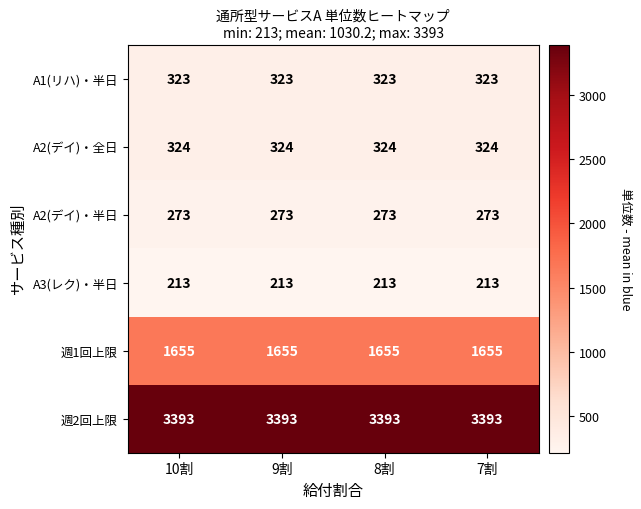

Rank the series by their maximum value, from highest to lowest.

週2回上限, 週1回上限, A2(デイ)・全日, A1(リハ)・半日, A2(デイ)・半日, A3(レク)・半日